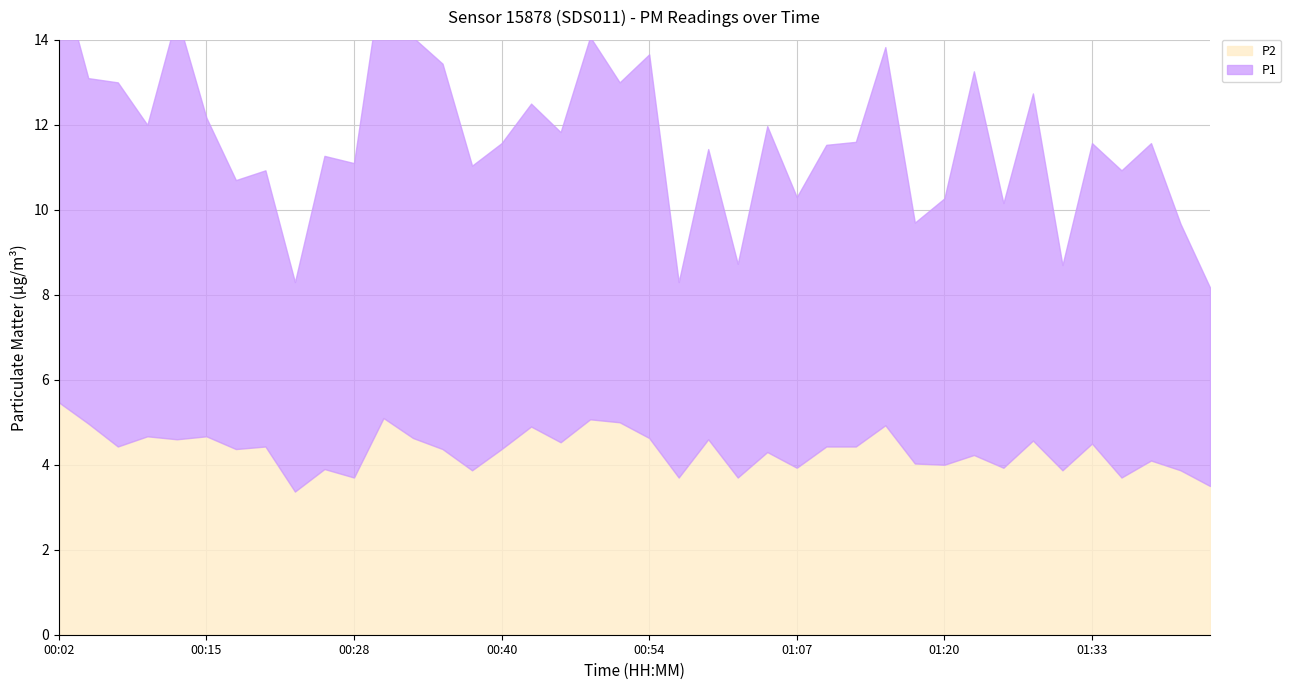

Between 01:35 and 01:43, which series saw the biggest shift?

P1